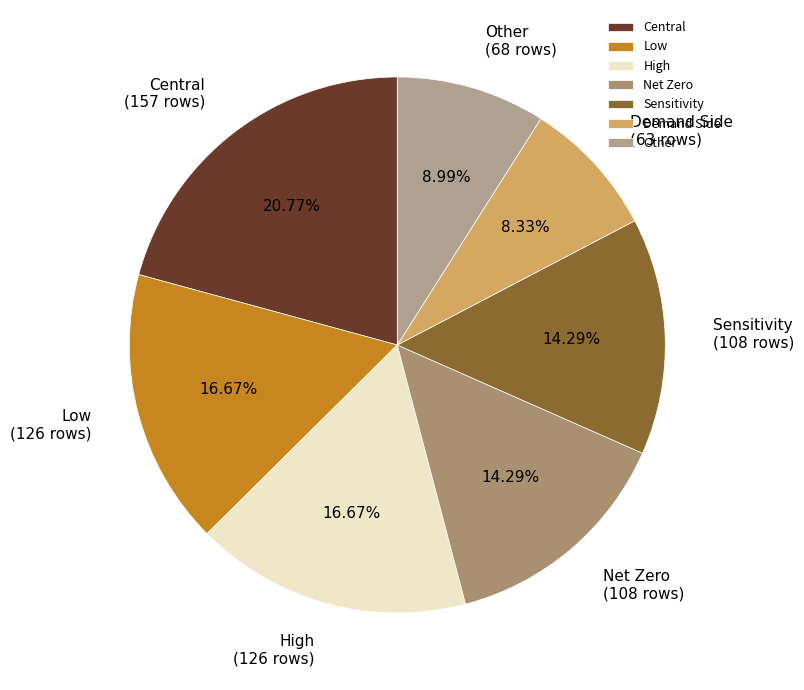

Which slice is the largest?

Central